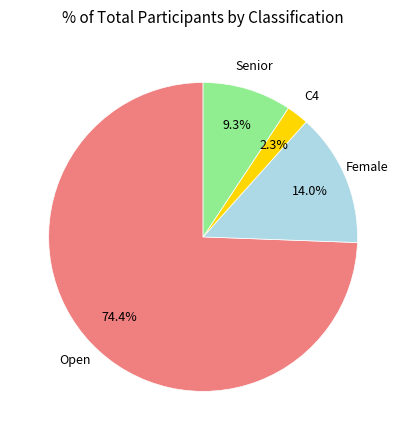

Does any single category account for the majority?

Yes